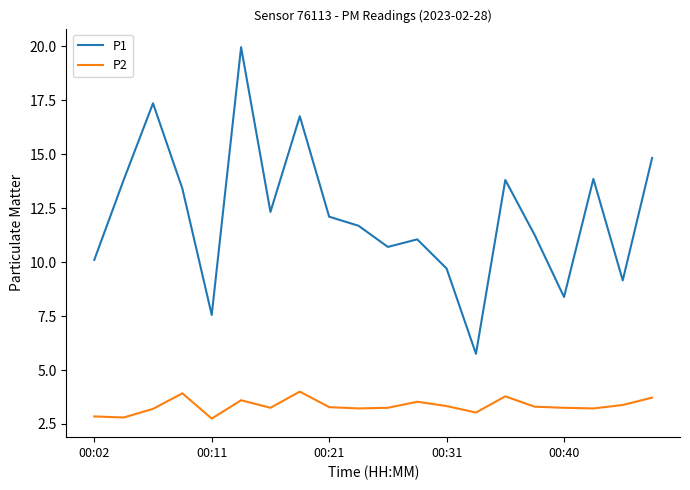

Rank the series by their average value, from lowest to highest.

P2, P1